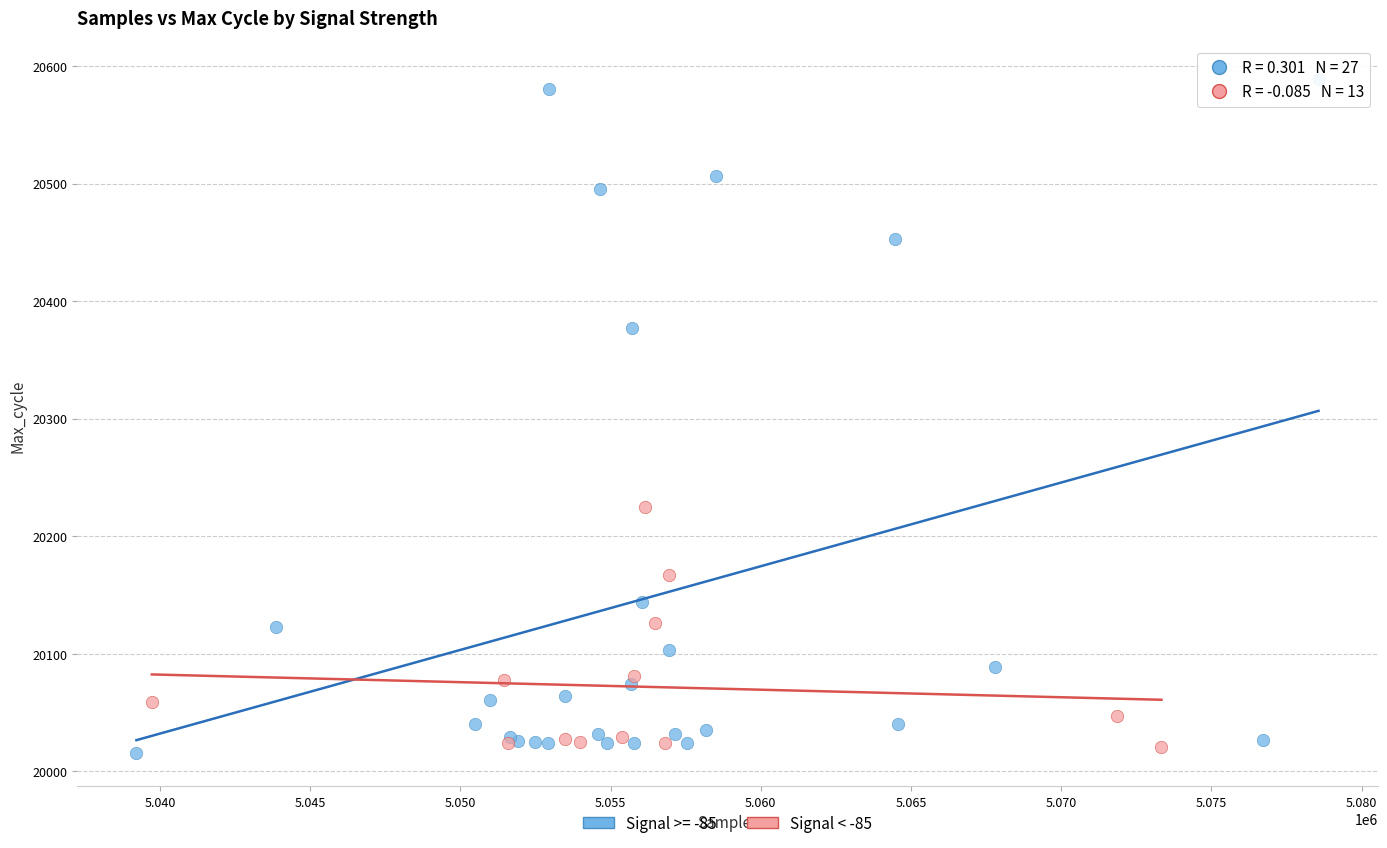

Which series has the largest Y range (max minus min)?

Signal >= -85